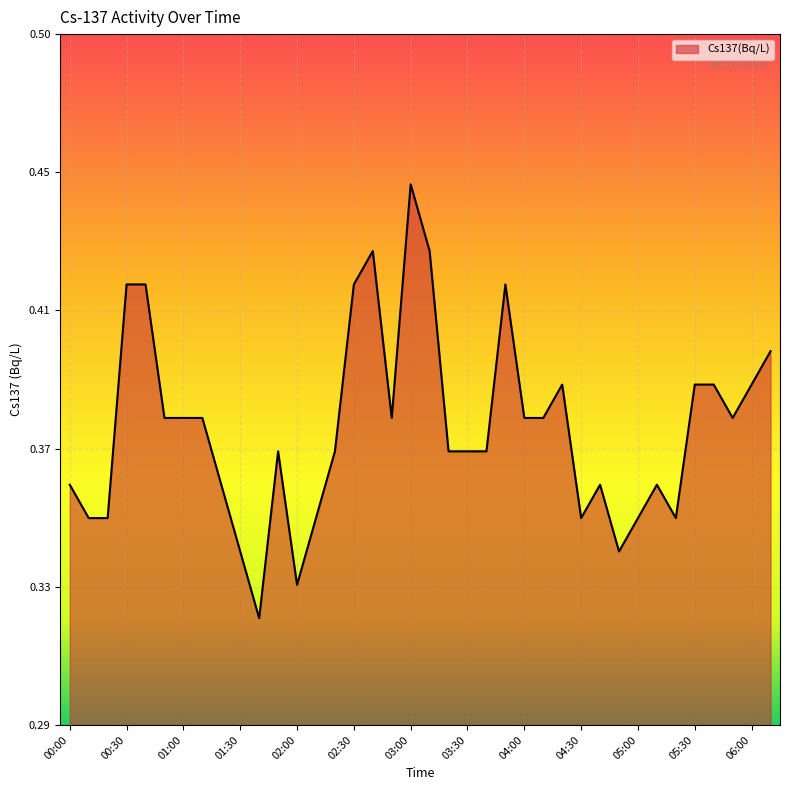

Does the chart have visible grid lines?

Yes